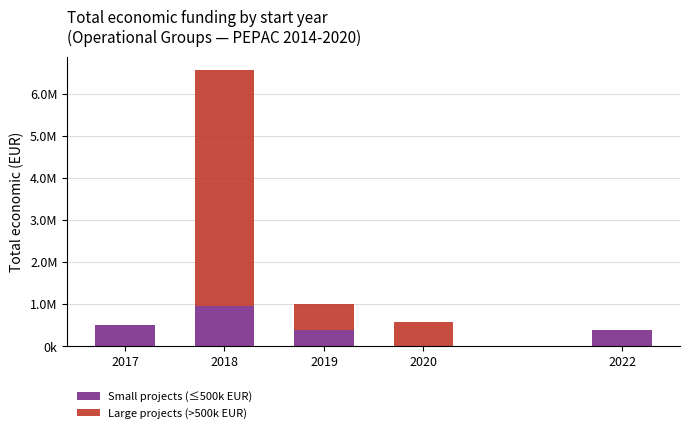

What is the difference between the maximum and minimum values in the Large projects (>500k EUR) series?

5598412